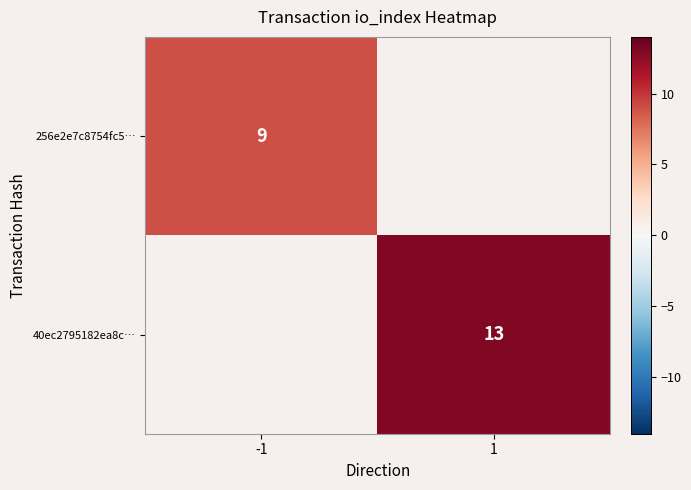

True or false: 40ec2795182ea8c… has a value of 13 at 1.

True